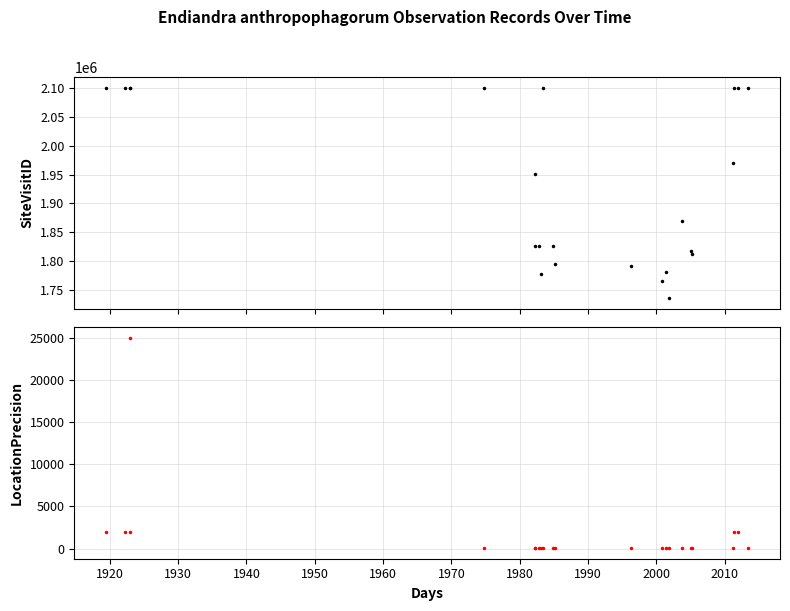

What is the value of the SiteVisitID point at the 3rd from the left?

2100492